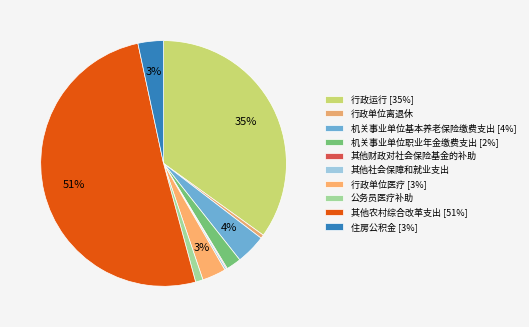

The 住房公积金 slice represents 3% of the pie. True or false?

True